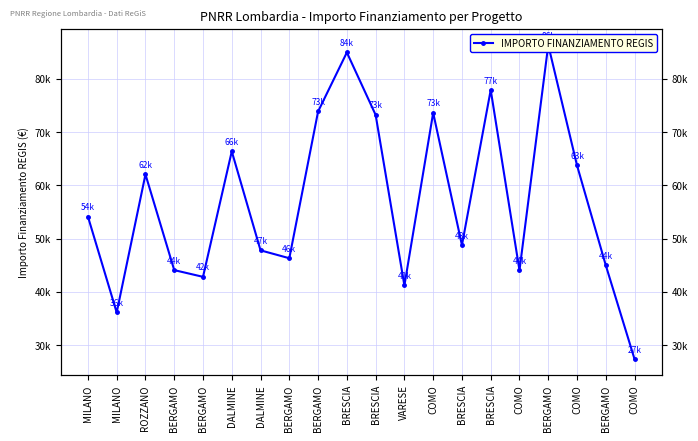

What is the ratio of the value at DALMINE to the value at ROZZANO?

1.1